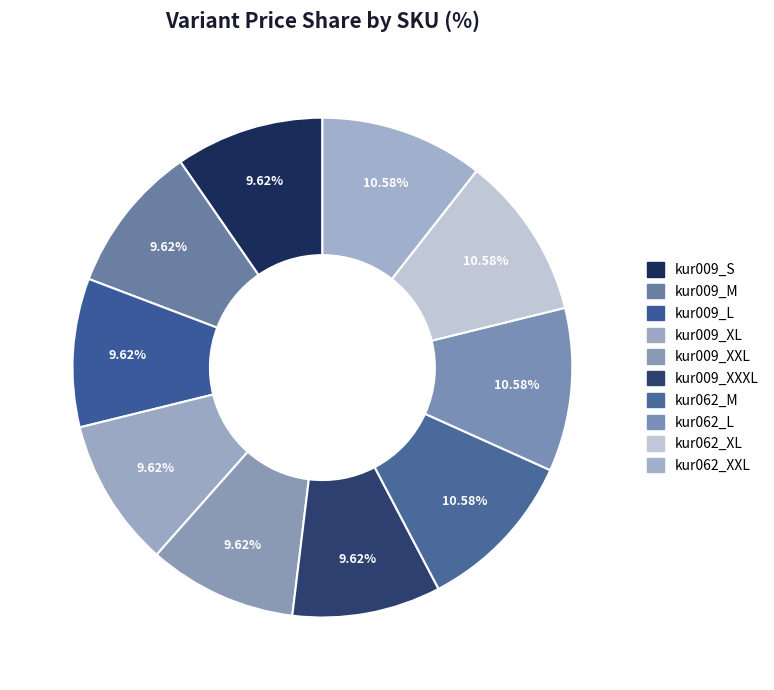

Do kur009_XXXL and kur009_XL together represent more than half of the pie?

No